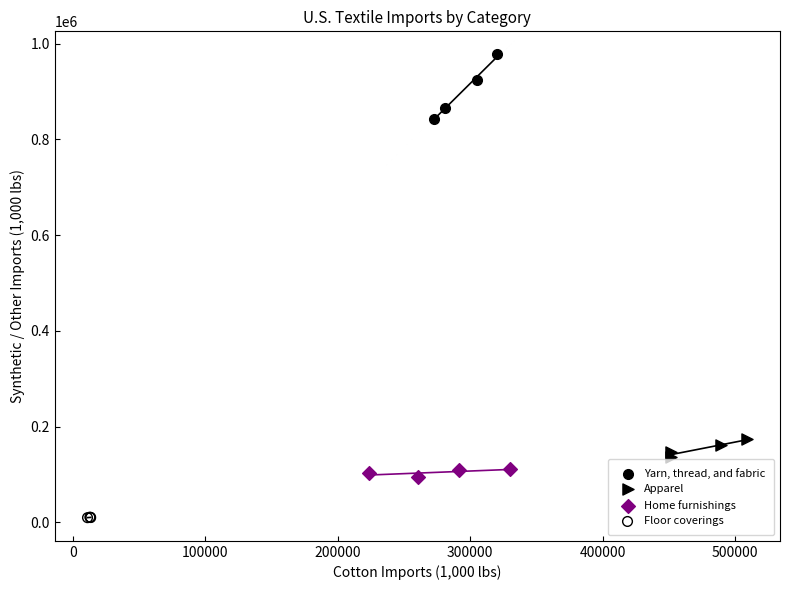

Which series reaches the minimum Y coordinate?

Floor coverings